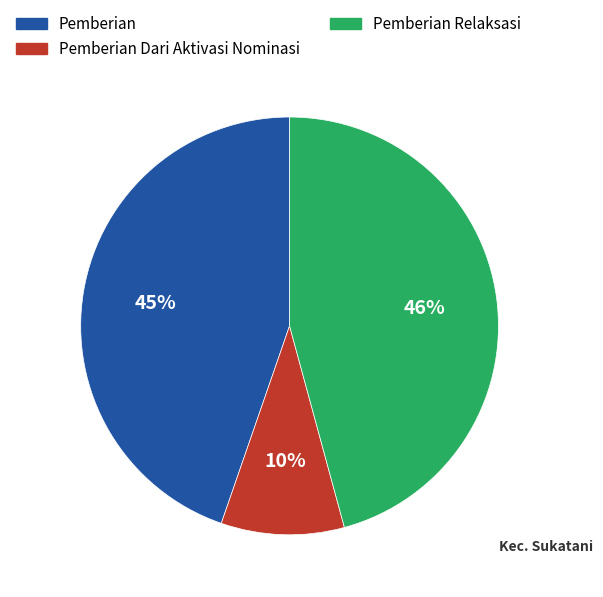

To the nearest percent, what is the difference between the largest and smallest slice percentages?

36%